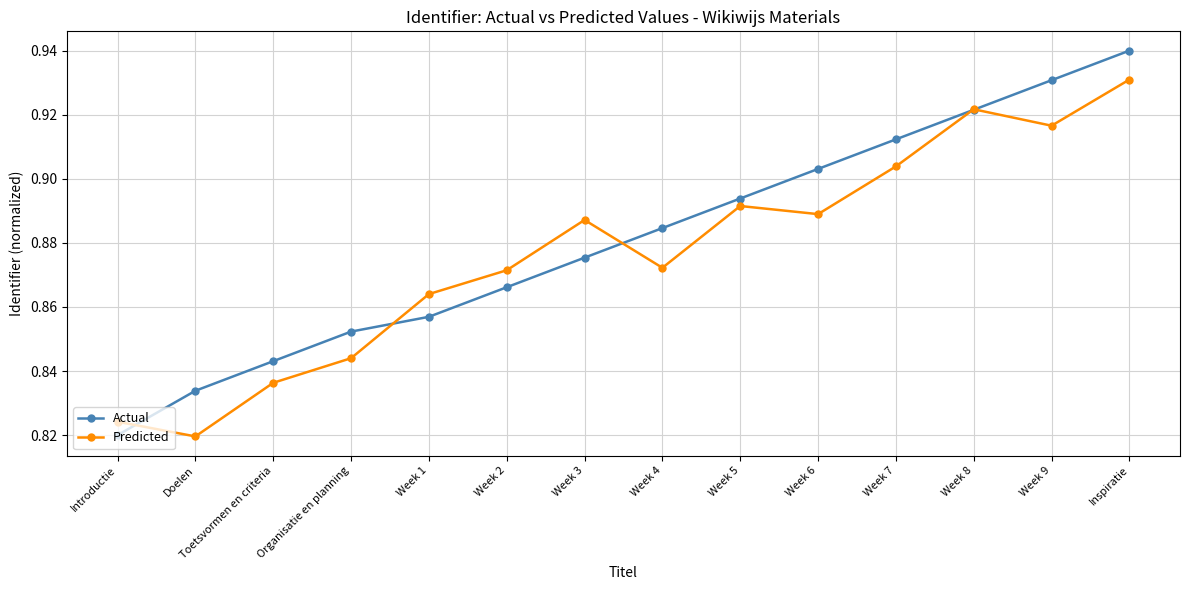

Where is Predicted nearest to the value 0?

Doelen